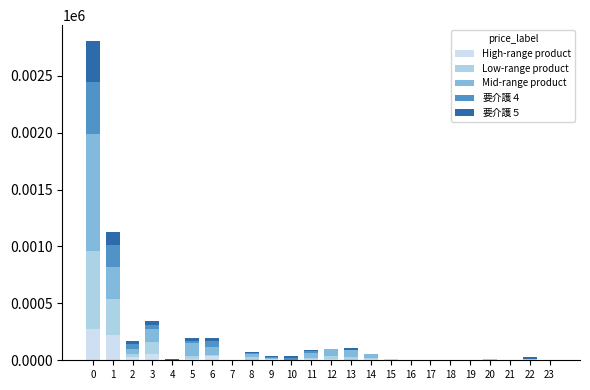

Between 19 and 4, which is larger?

19